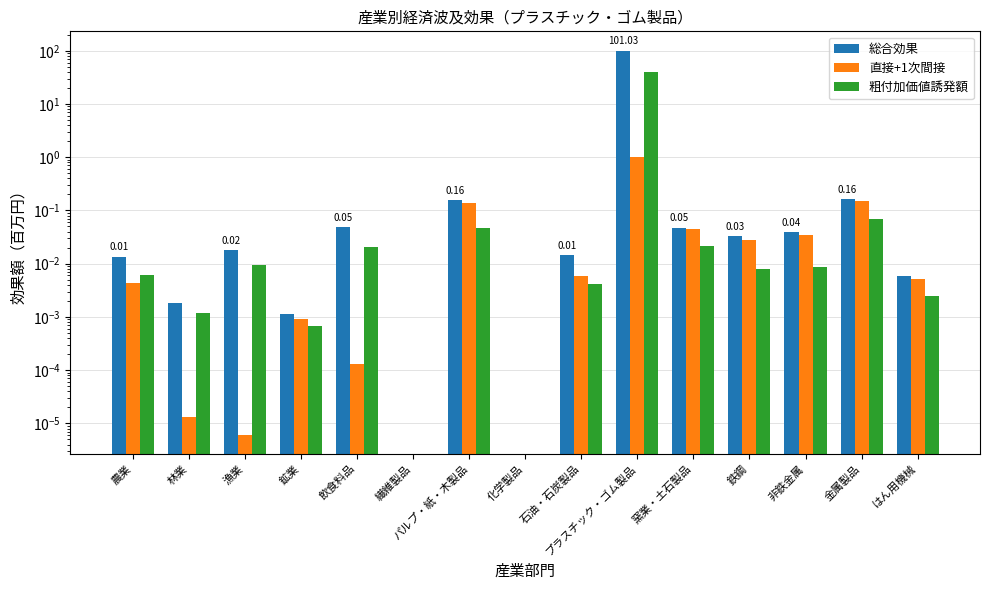

What is the label of the 5th bar from the left?

飲食料品